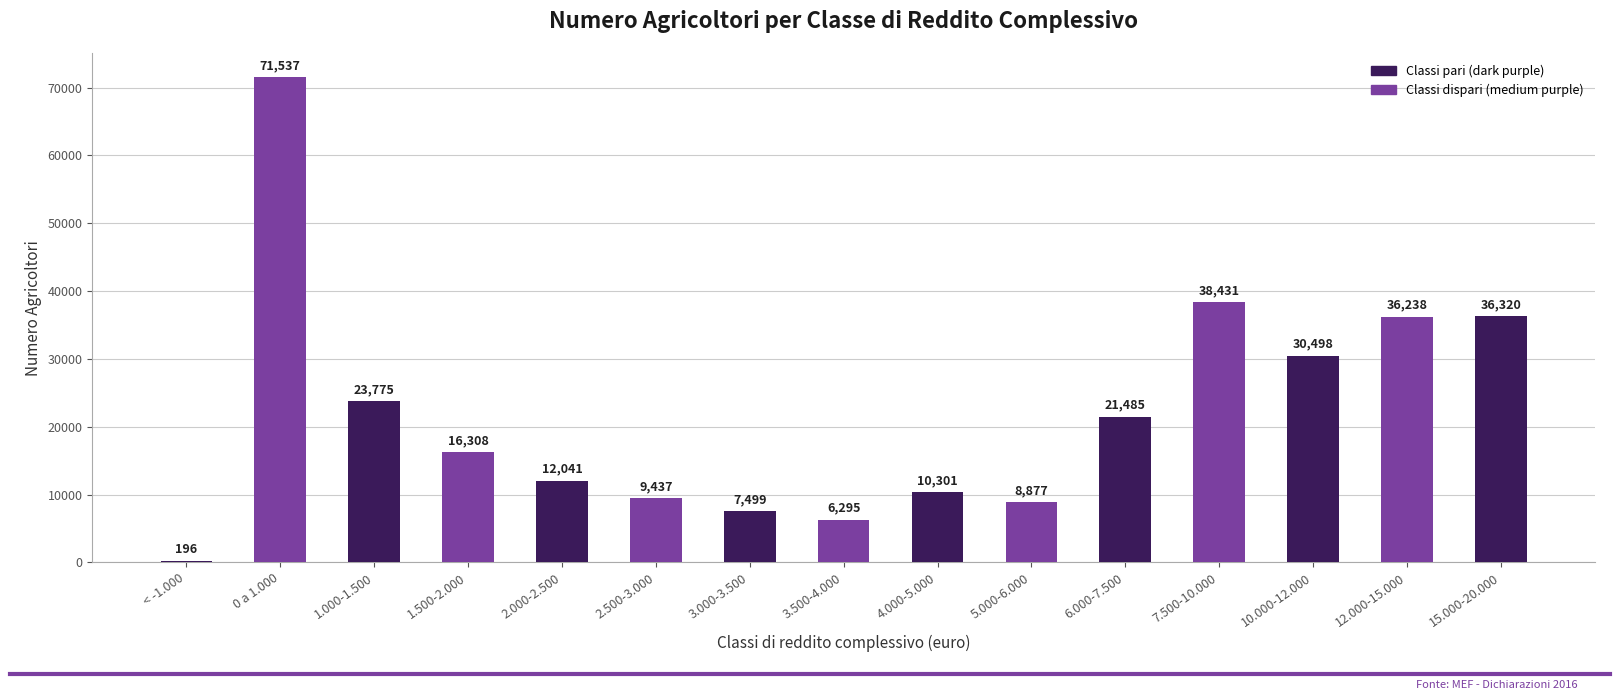

What is the sum of all values?

329238